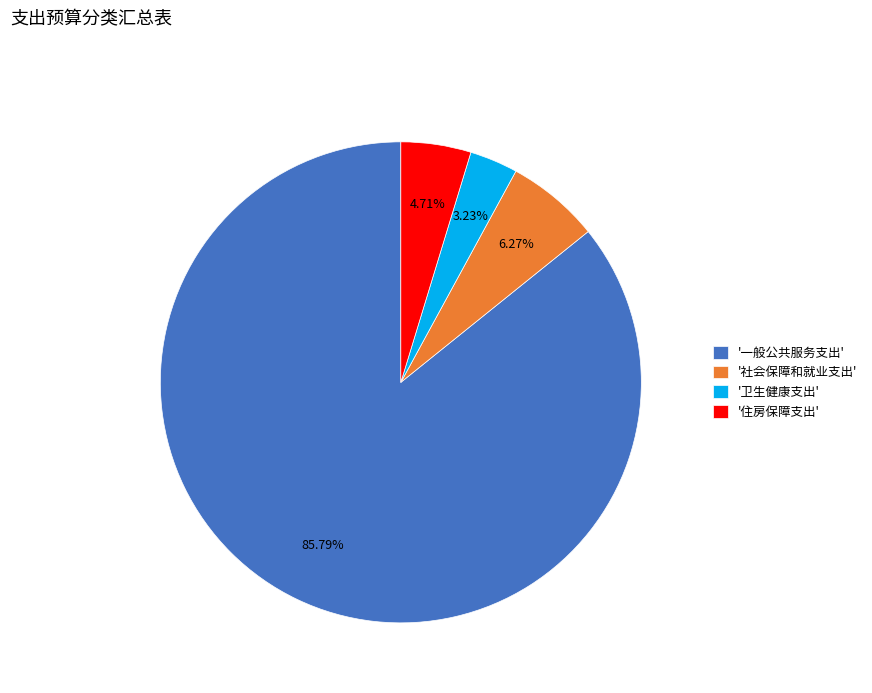

Approximately how many times larger is the value at '住房保障支出' compared to '社会保障和就业支出'?

0.8